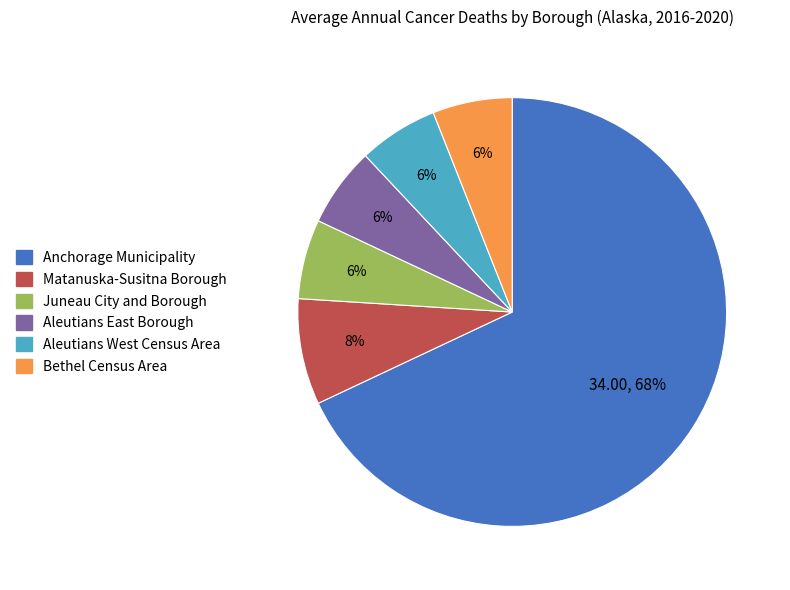

Approximately how many times larger is the value at Juneau City and Borough compared to Matanuska-Susitna Borough?

0.8